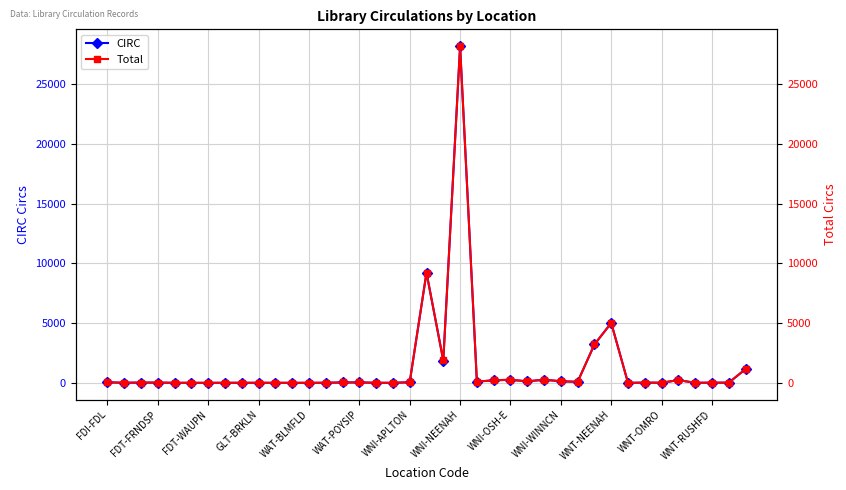

What is the label of the 18th point from the left?

17